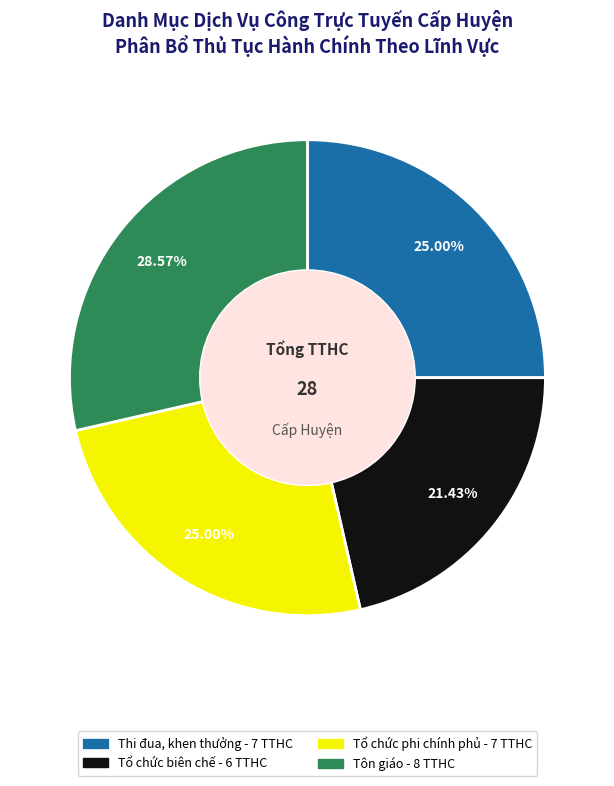

Does any single category account for the majority?

No